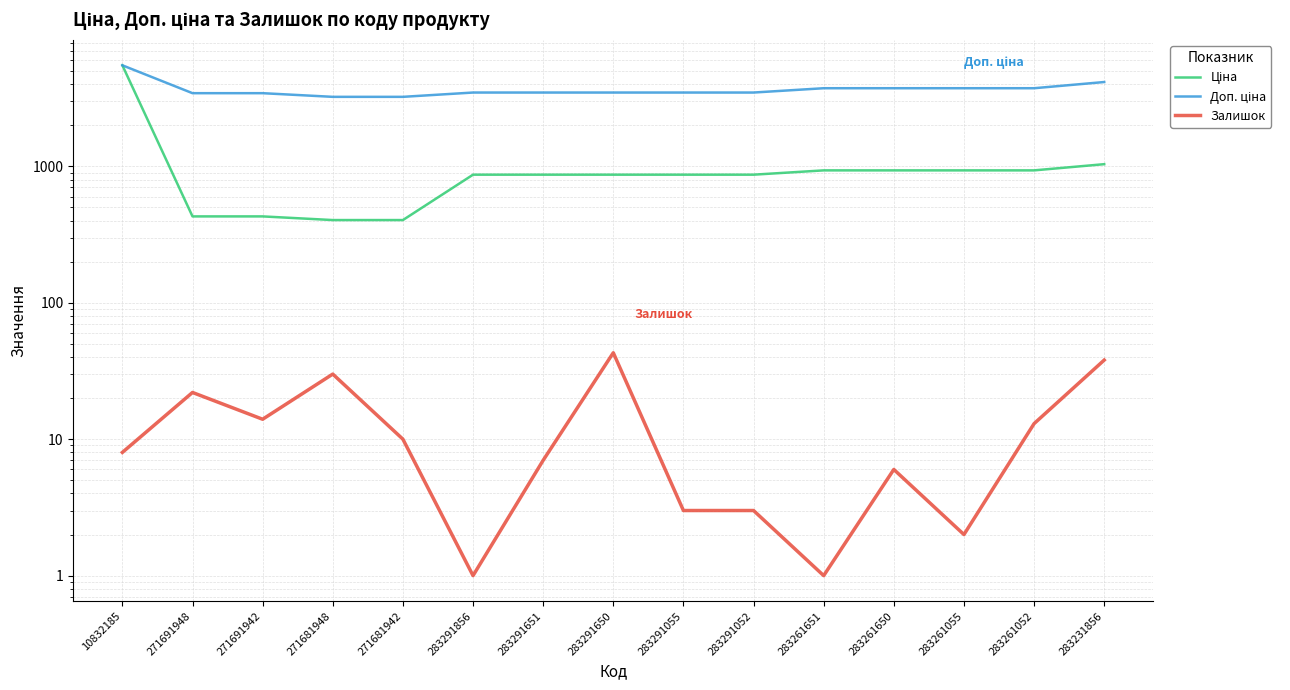

What is the average value of the Доп. ціна series?

3684.5